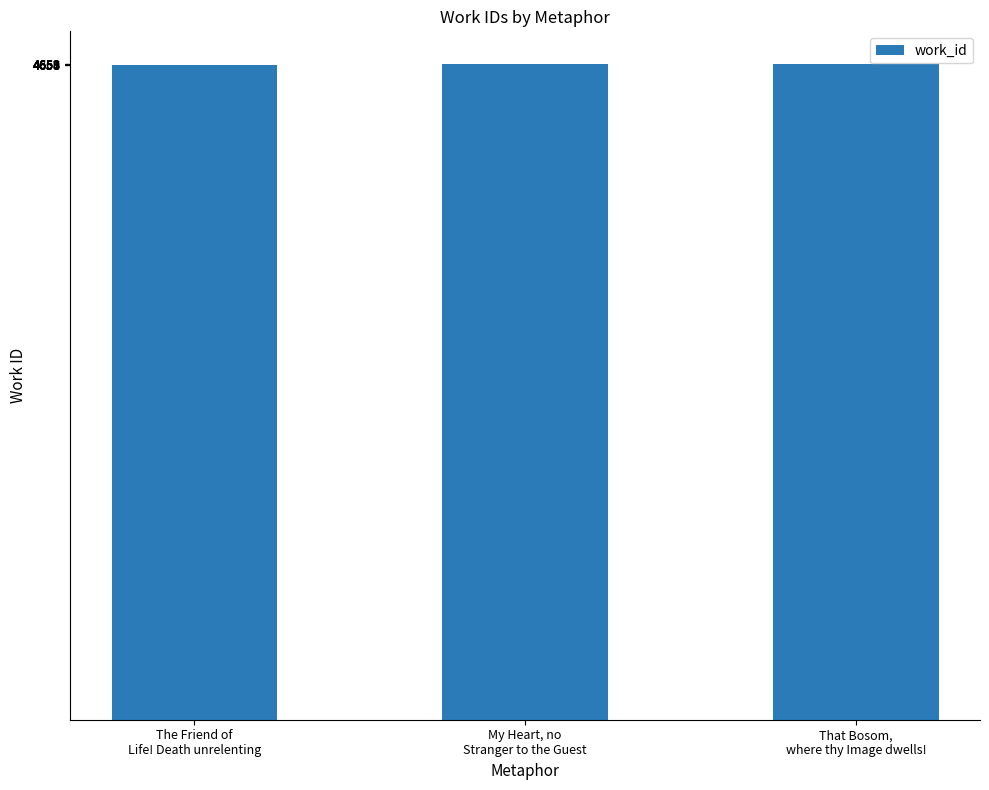

The value at The Friend of
Life! Death unrelenting is 4655. True or false?

True